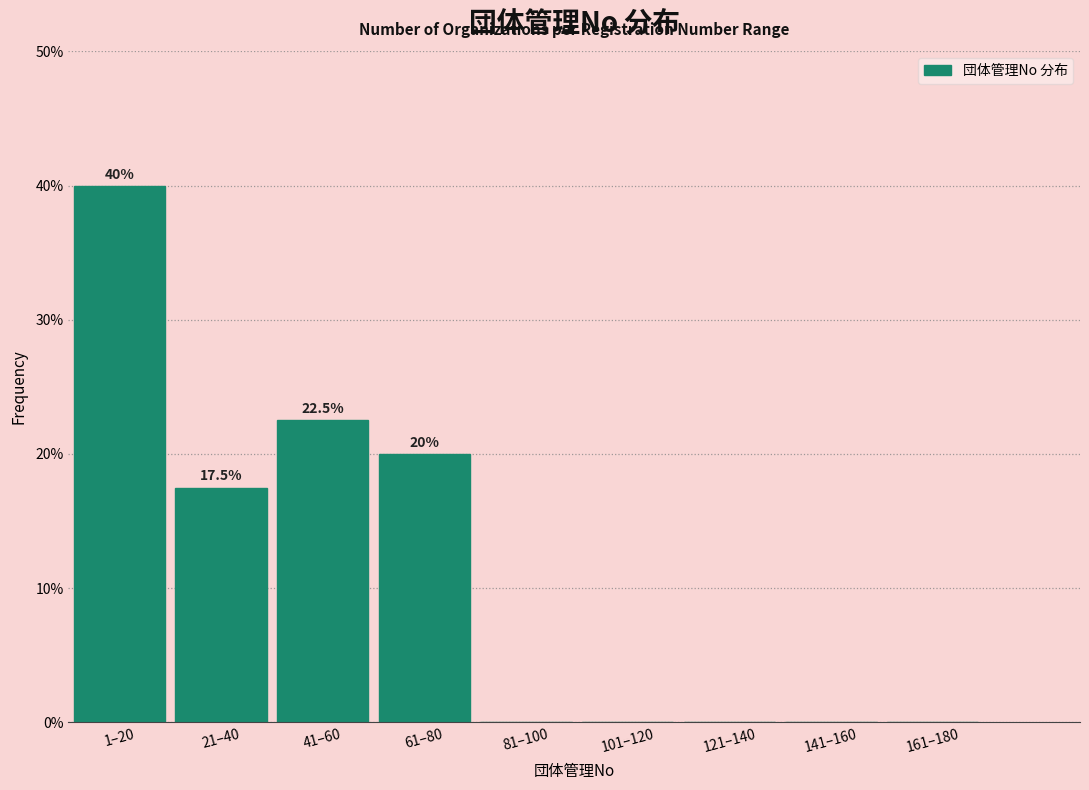

Reading left to right, extract all data points from this chart.

1–20=40.0	21–40=17.5	41–60=22.5	61–80=20.0	81–100=0.0	101–120=0.0	121–140=0.0	141–160=0.0	161–180=0.0